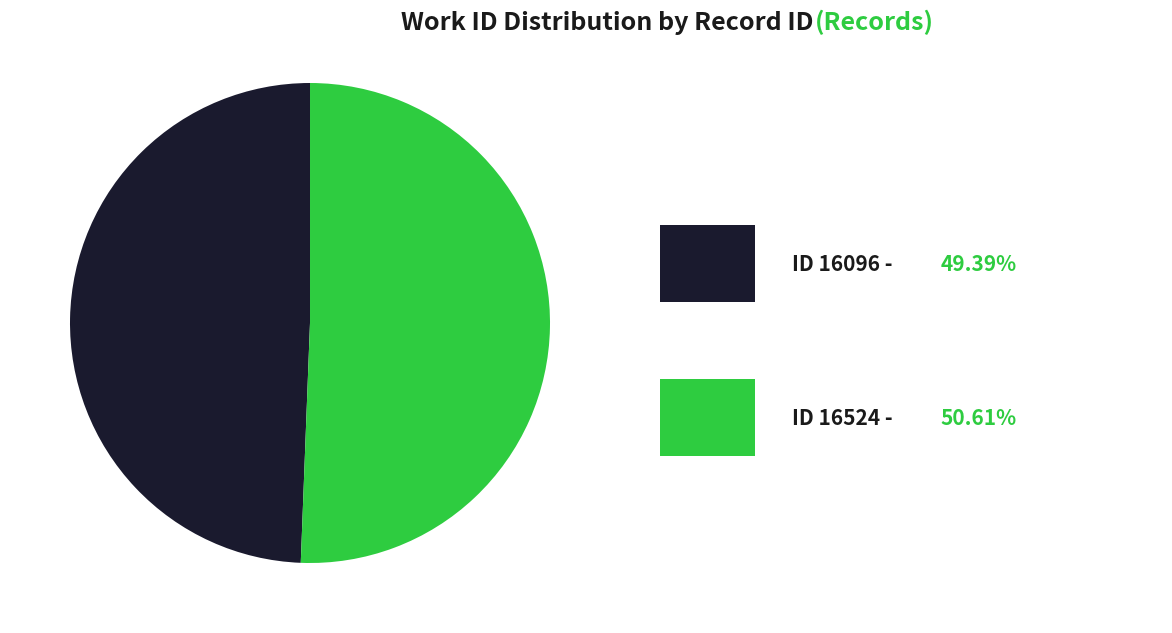

Is there a majority slice in this chart?

Yes